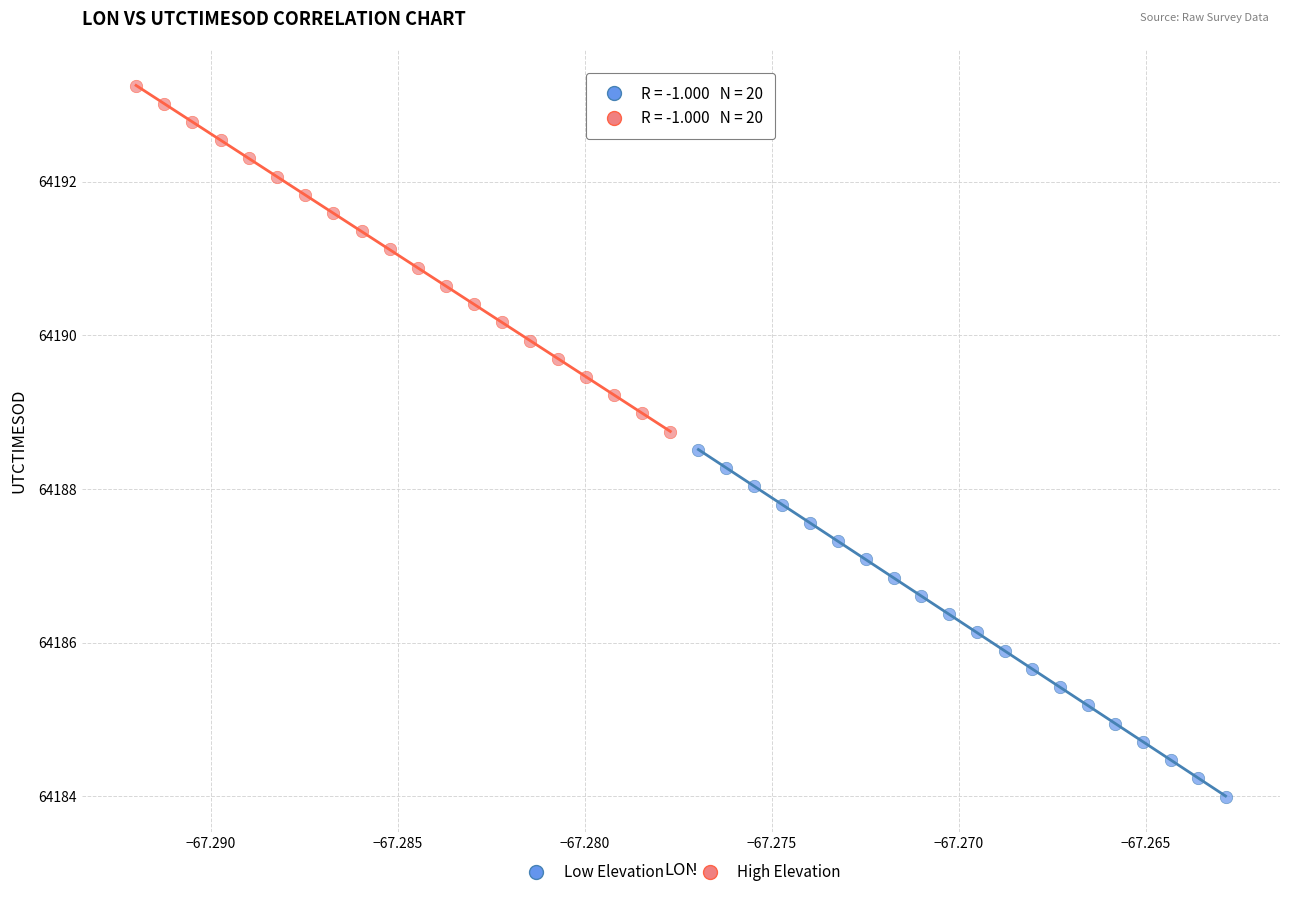

Which series has the widest spread of Y values?

Low Elevation